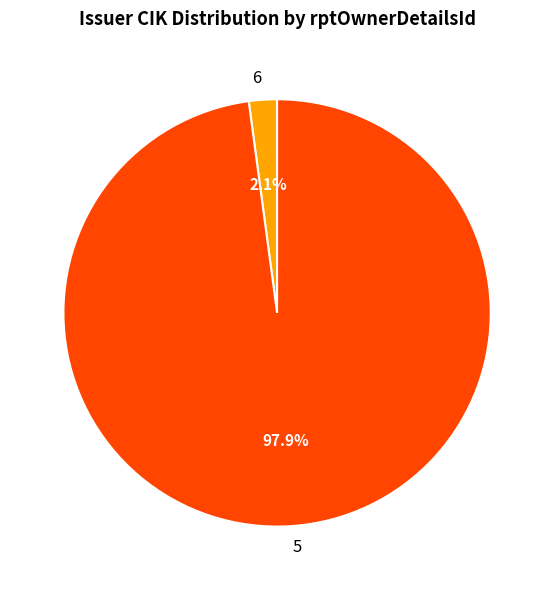

To the nearest percent, what percentage of the pie is 5?

98%